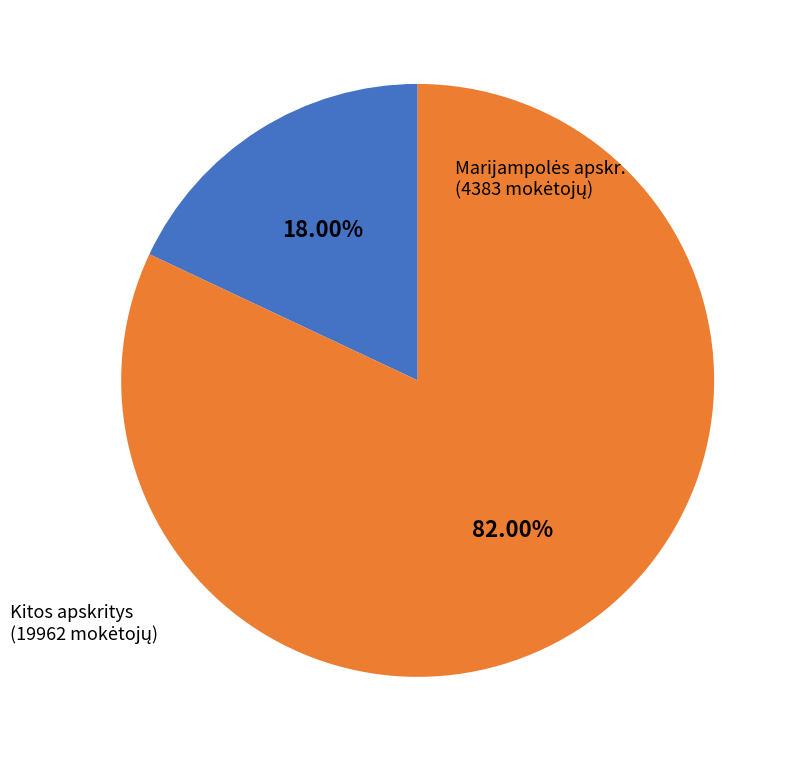

Does any single category account for the majority?

Yes